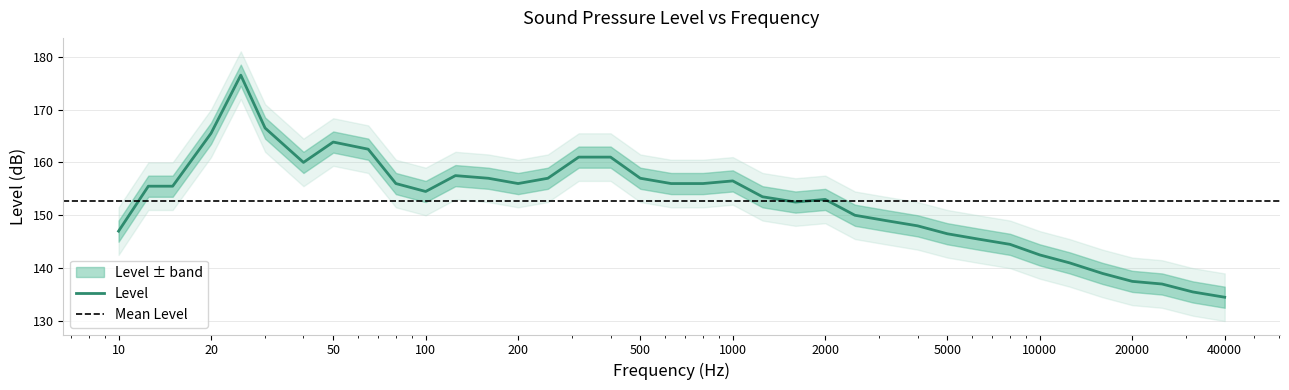

What is the difference between the maximum and minimum values?

42.0